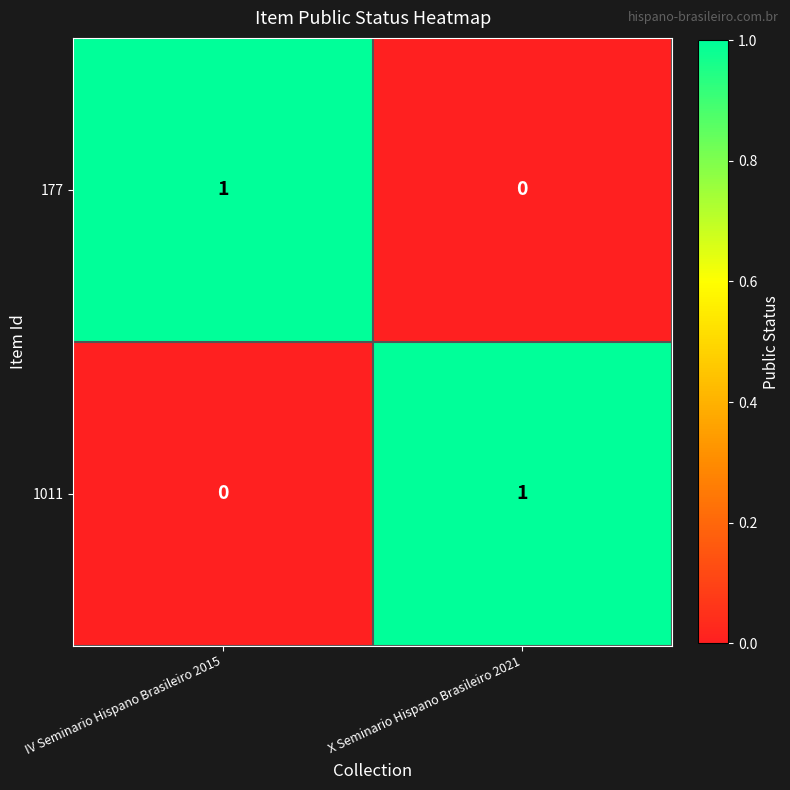

The value of 177 at X Seminario Hispano Brasileiro 2021 is 0. True or false?

True